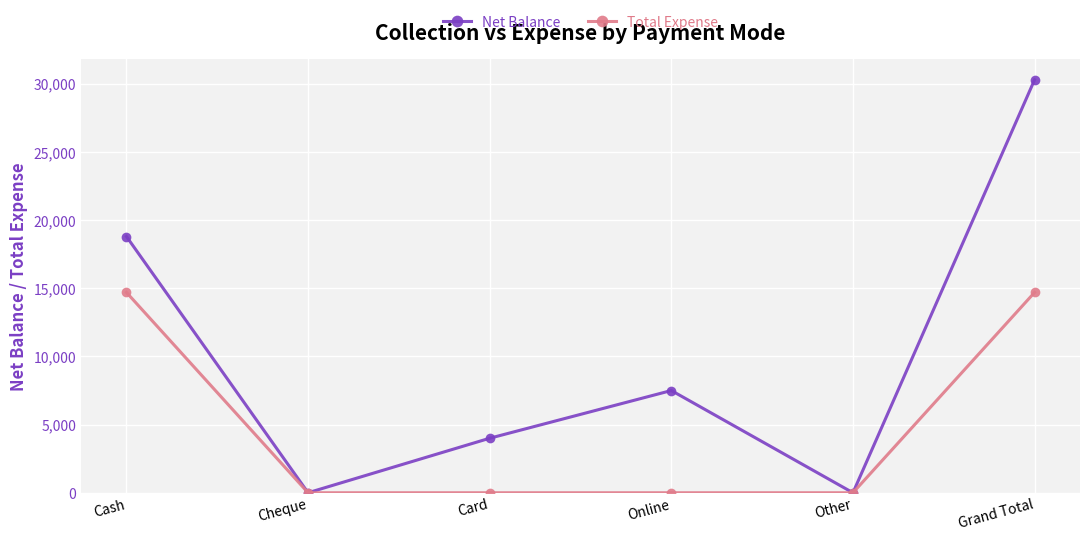

At how many categories does at least one series exceed 12439?

2